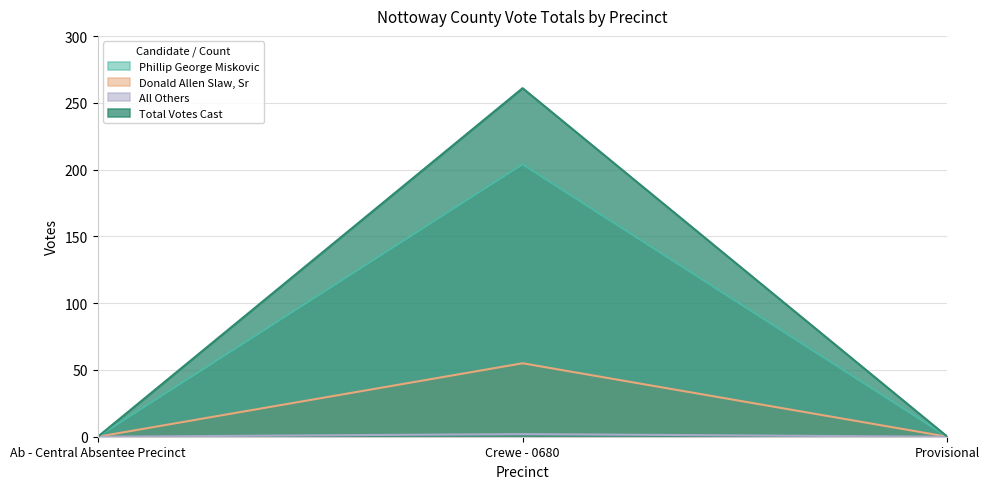

Reading left to right, what are all the values shown in this chart?

Phillip George Miskovic: Ab - Central Absentee Precinct=0	Crewe - 0680=204	Provisional=0
Donald Allen Slaw, Sr: Ab - Central Absentee Precinct=0	Crewe - 0680=55	Provisional=0
All Others: Ab - Central Absentee Precinct=0	Crewe - 0680=2	Provisional=0
Total Votes Cast: Ab - Central Absentee Precinct=0	Crewe - 0680=261	Provisional=0